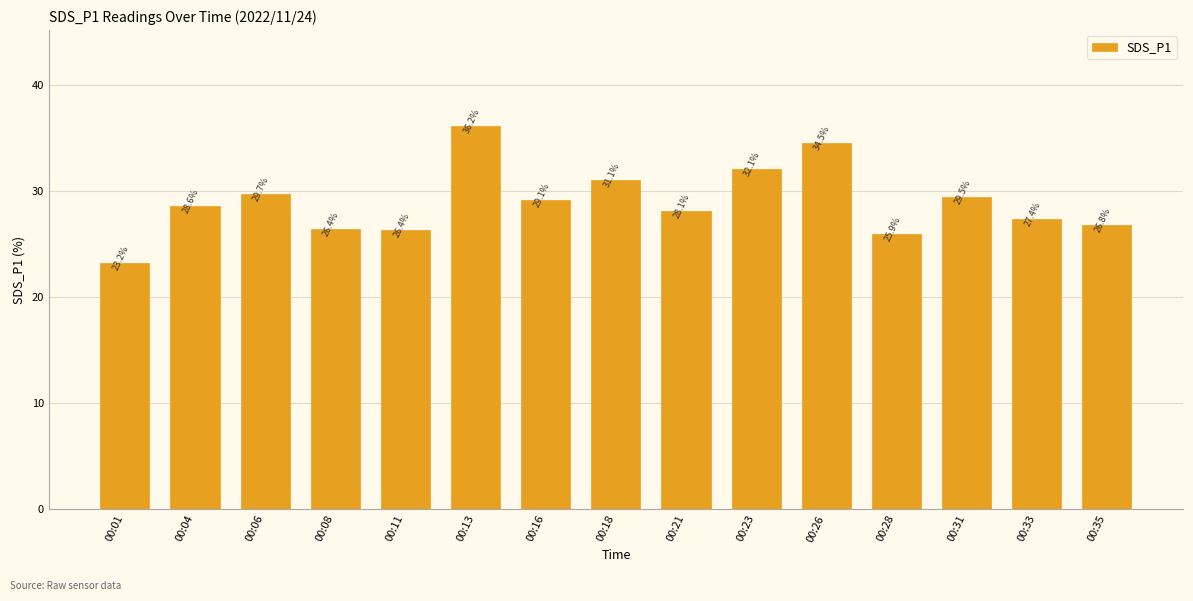

At which label is the value closest to 29?

00:16